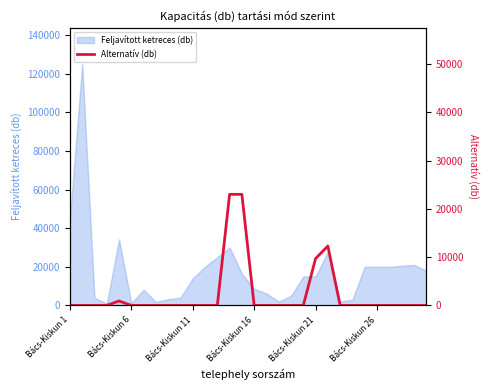

What is the maximum value for Feljavított ketreces (db)?

125000